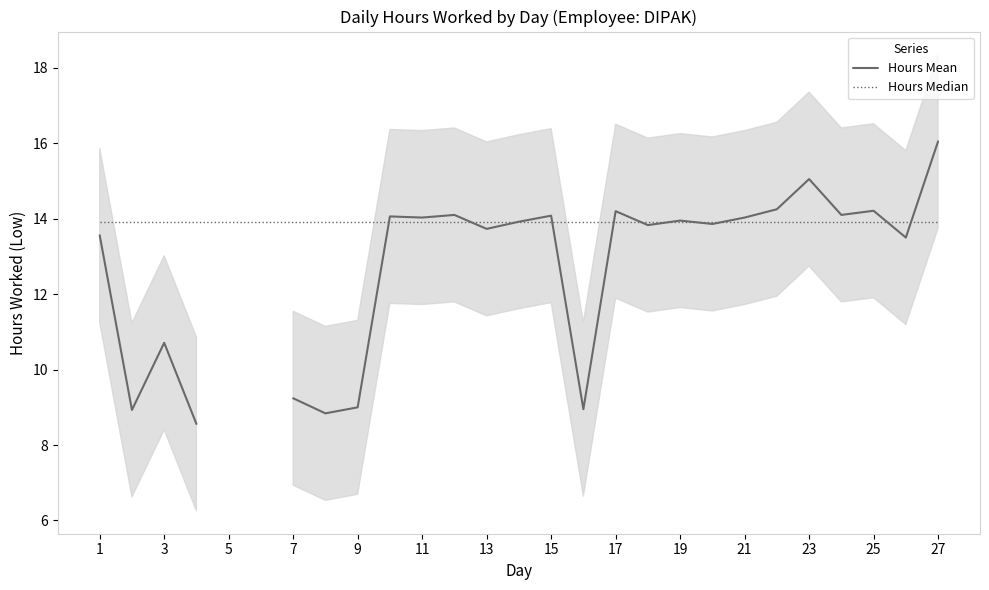

Is it true that Hours Median equals 23.1 at 17?

False